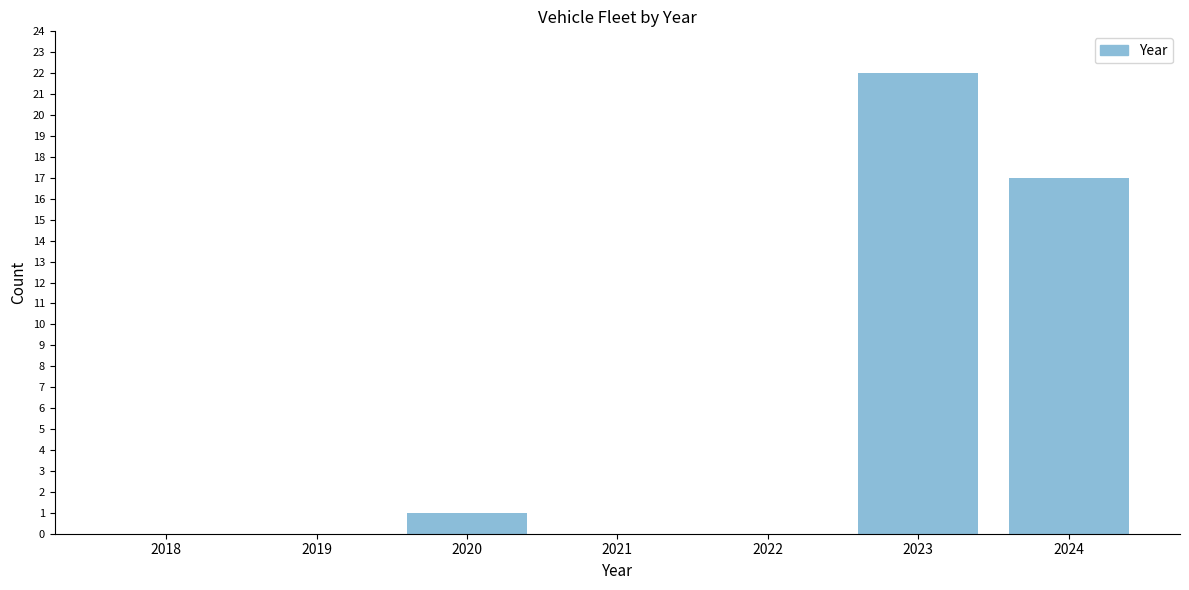

Reading right to left, extract all data points from this chart.

2024=17	2023=22	2022=0	2021=0	2020=1	2019=0	2018=0